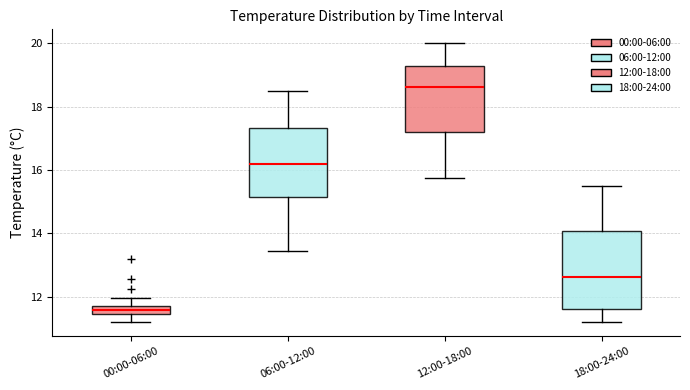

Which box has the lowest median line?

00:00-06:00